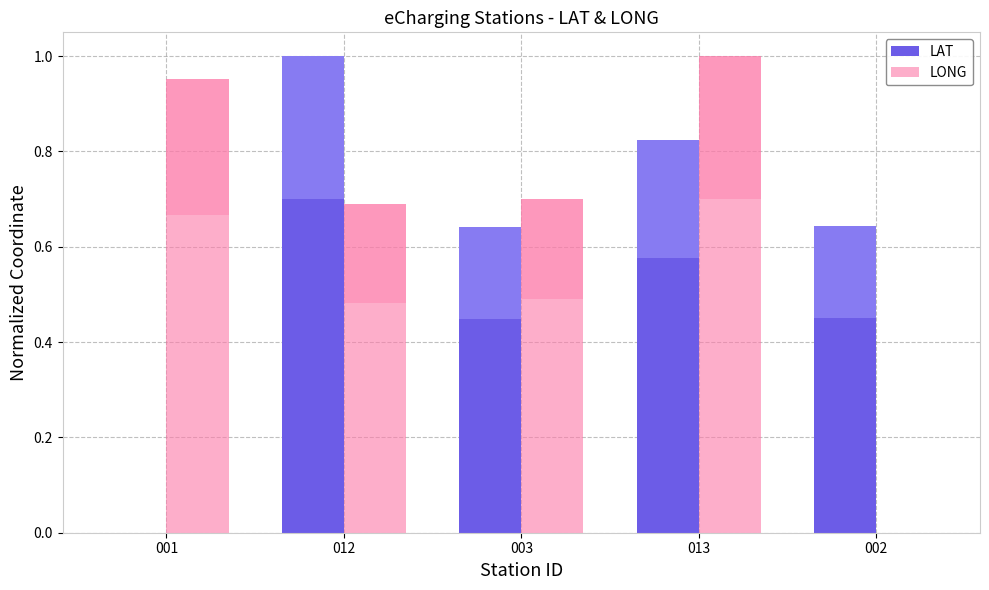

What is the value of the LAT bar at the 4th from the left?

0.8